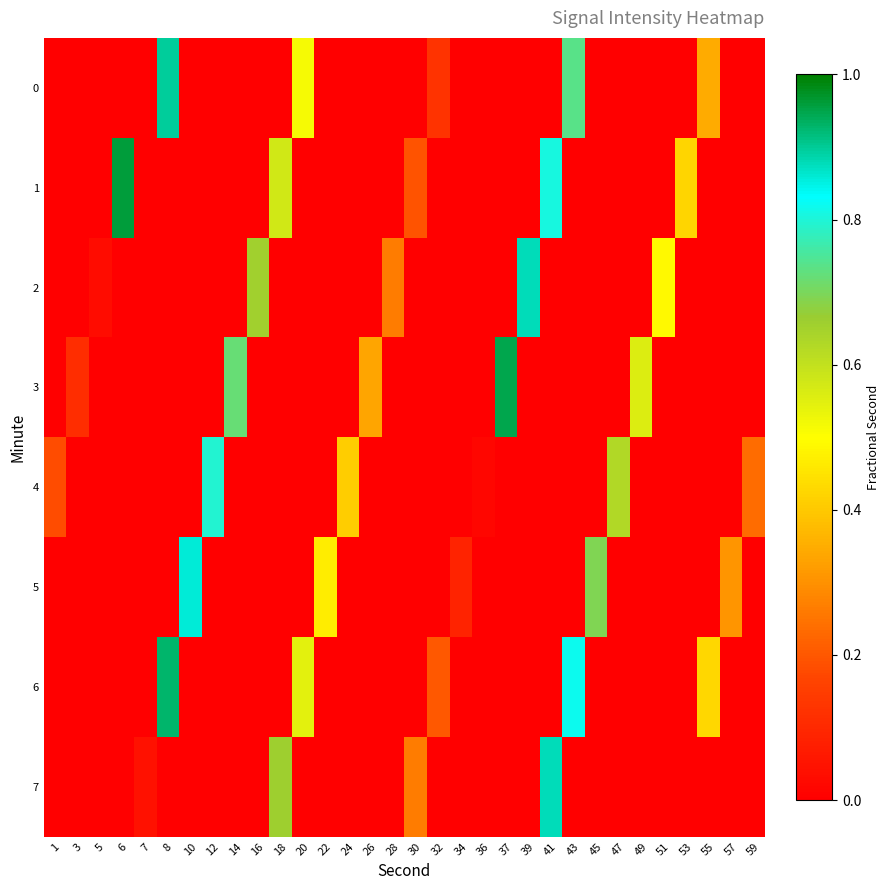

Rank the series by their maximum value, from highest to lowest.

row_1, row_3, row_6, row_0, row_2, row_7, row_5, row_4